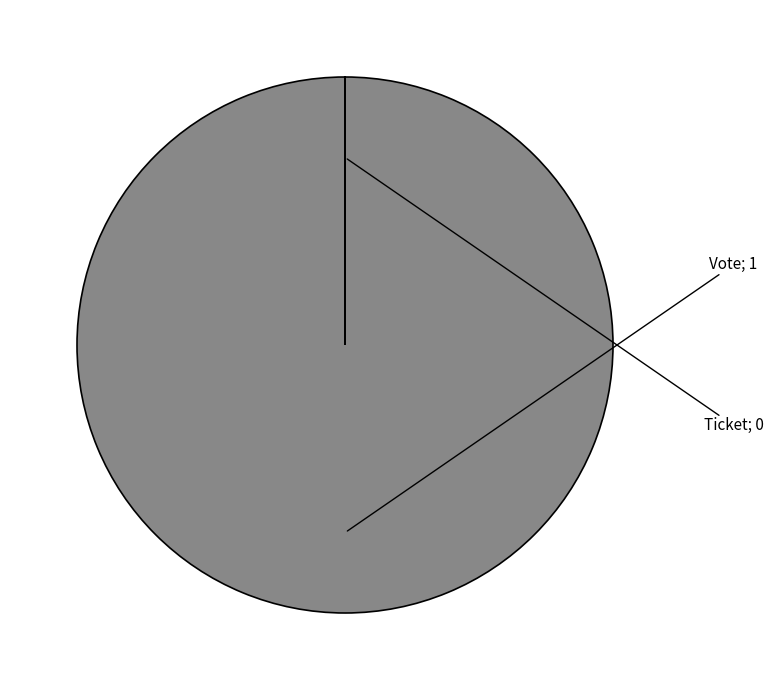

Does any single category account for the majority?

Yes